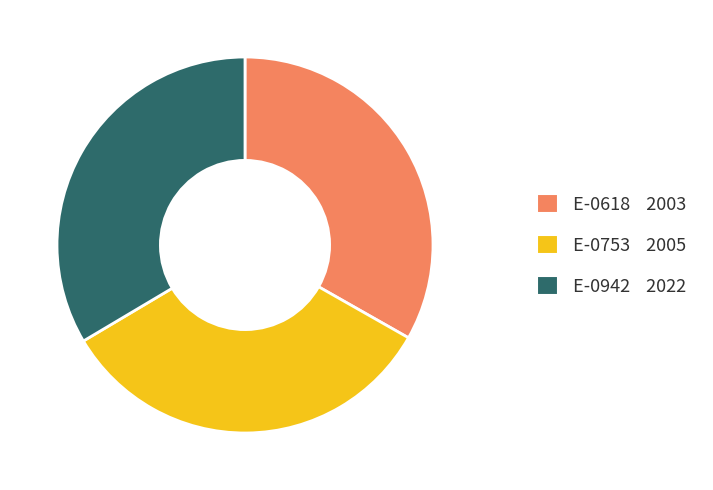

What is the ratio of the value at E-0942 to the value at E-0753?

1.0